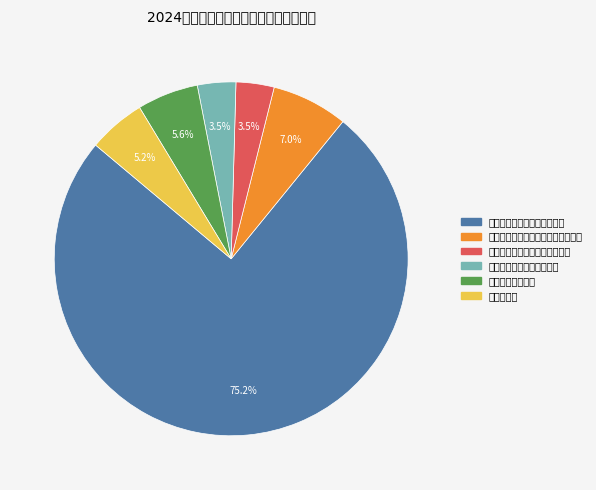

Between 人力资源和社会保障管理事务 and 其他行政事业单位养老支出, which is larger?

人力资源和社会保障管理事务